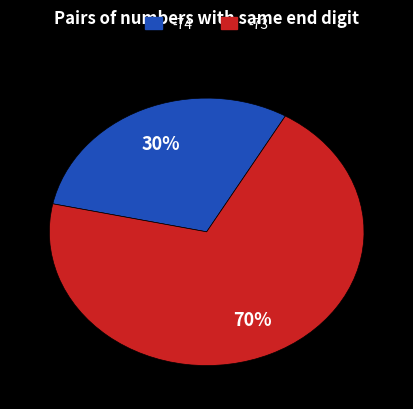

Rank the categories by value from highest to lowest.

-73, -74